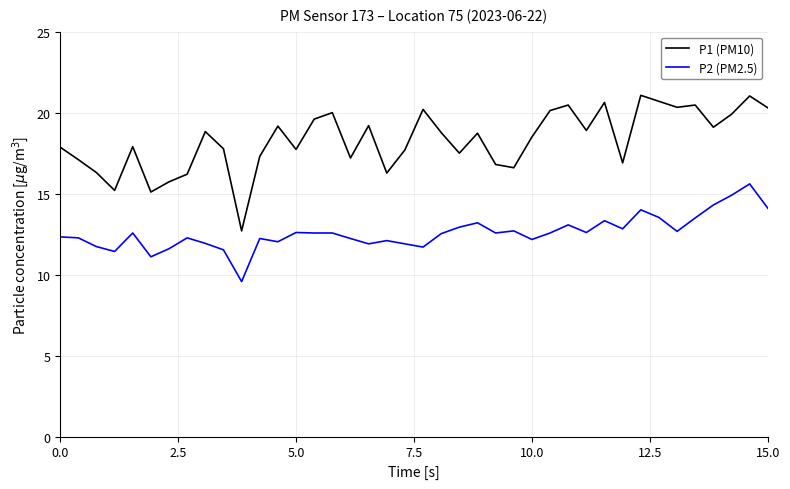

Which series has the largest total across all categories?

P1 (PM10)